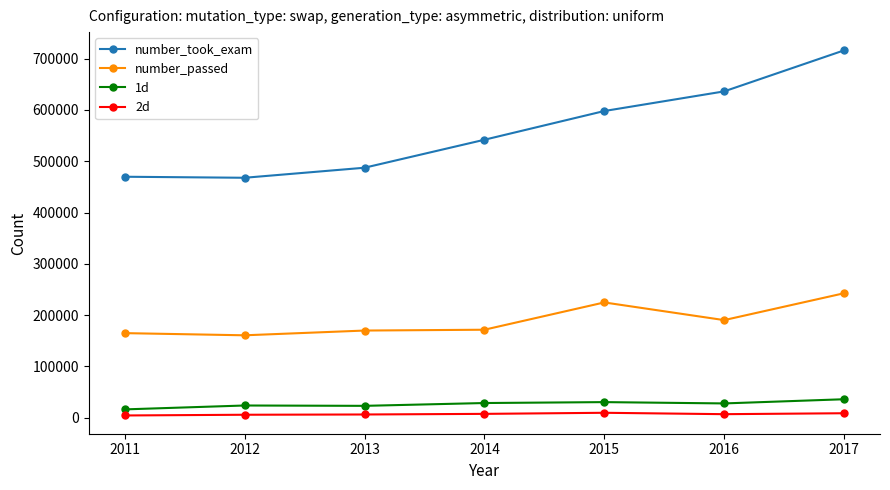

At how many categories does at least one series exceed 193647?

7